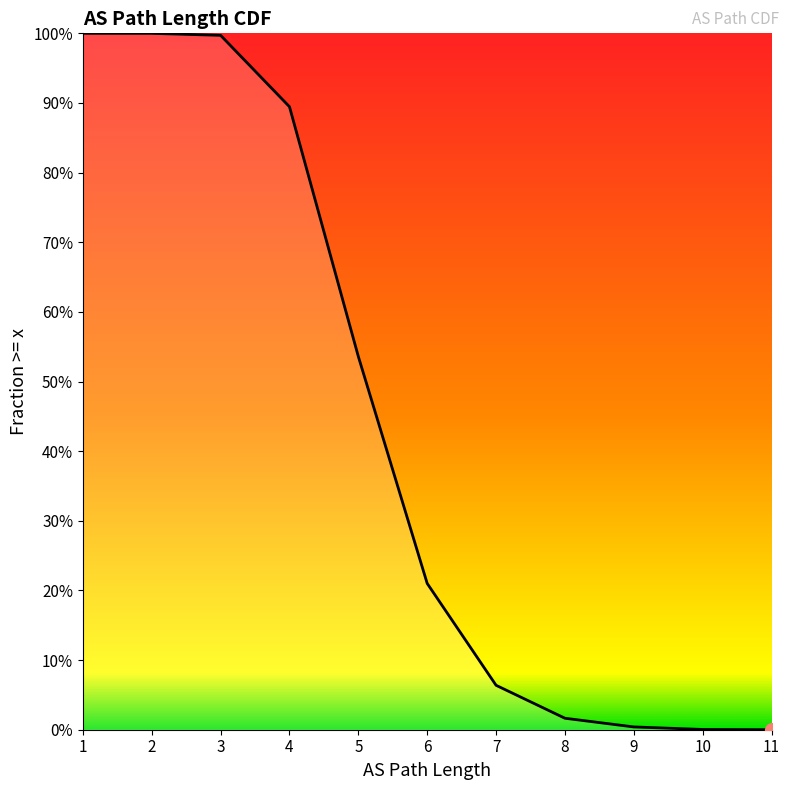

At which category does the chart reach its peak across all series?

1